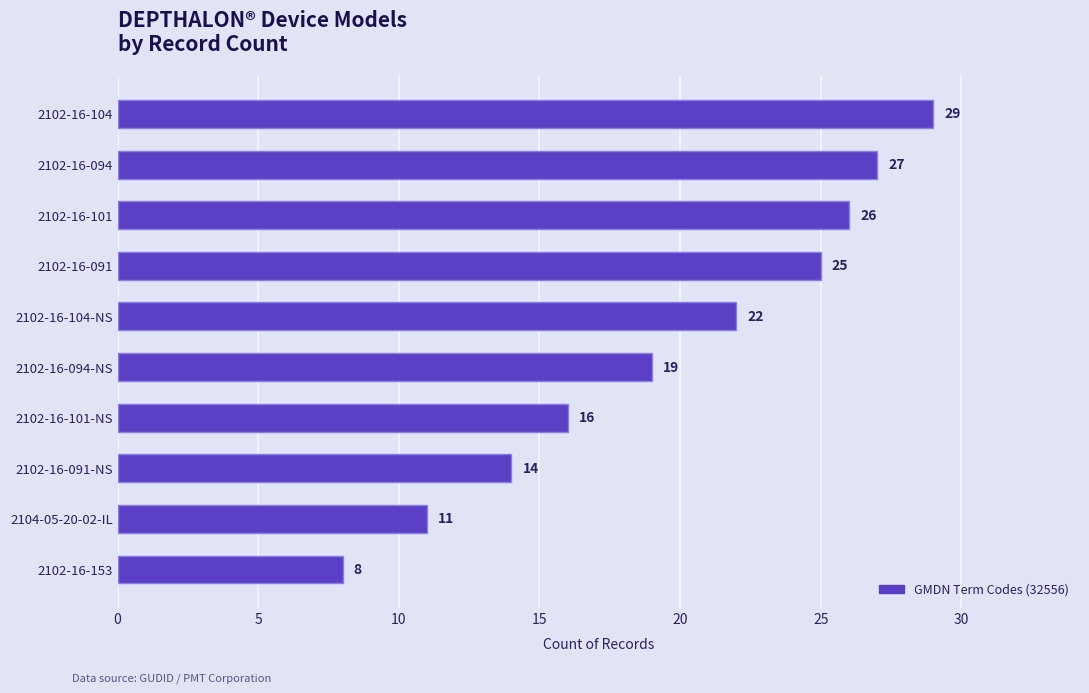

Read the value at 2102-16-101.

26